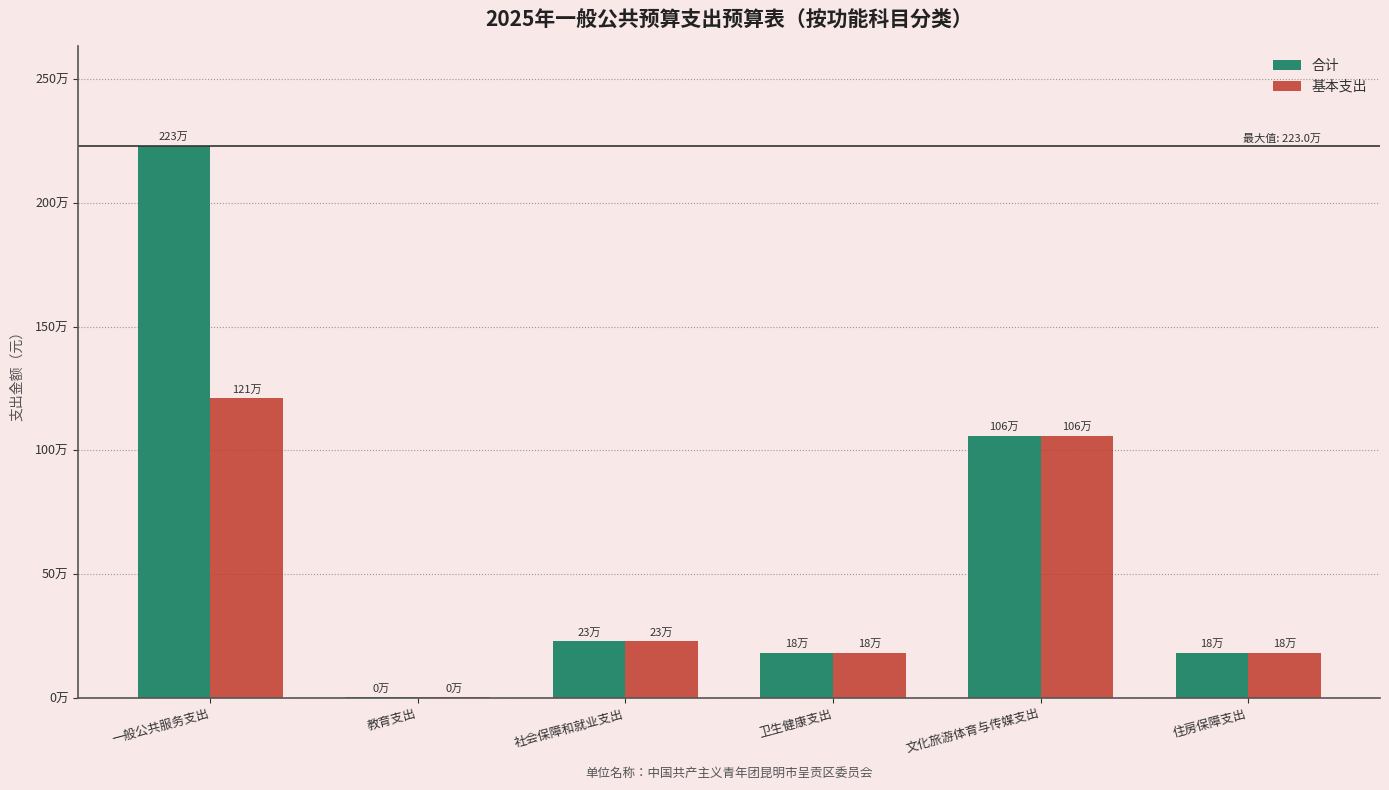

What are all the series names shown in the legend?

合计, 基本支出